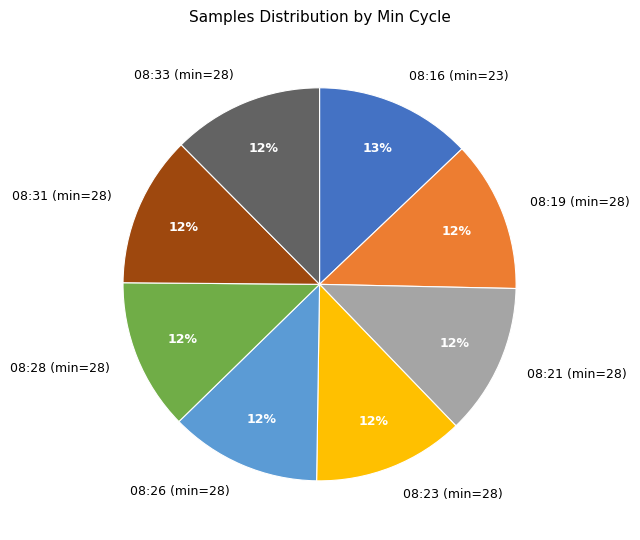

Do 08:31 (min=28) and 08:19 (min=28) together represent more than half of the pie?

No